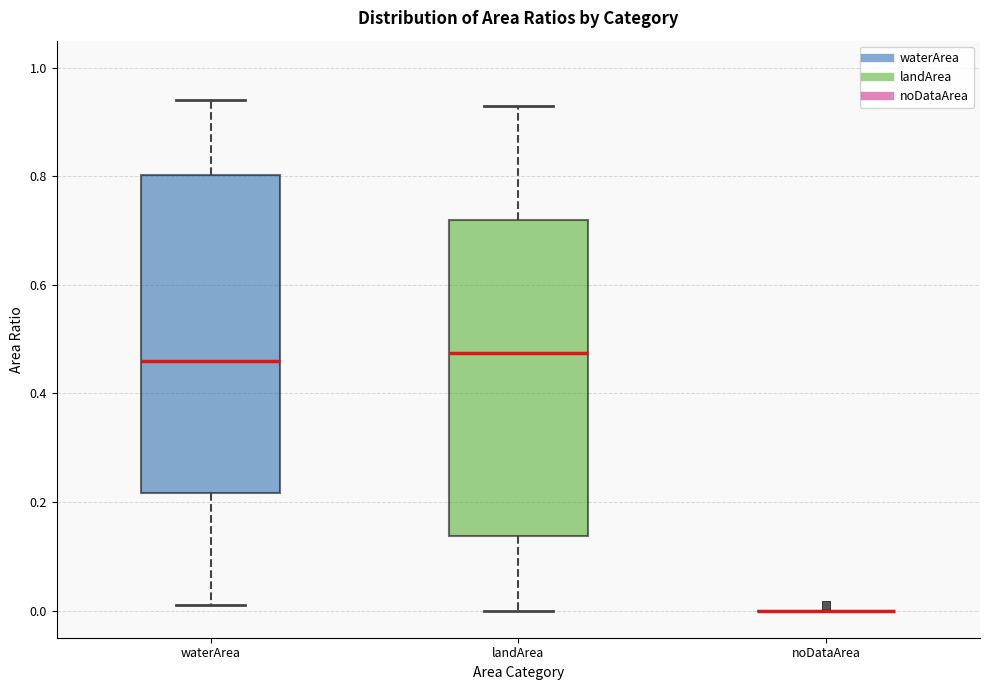

Where does the upper whisker of the box for waterArea end on the y-axis? The values are not printed on the chart, so give them approximately, as read against the axis.

0.94